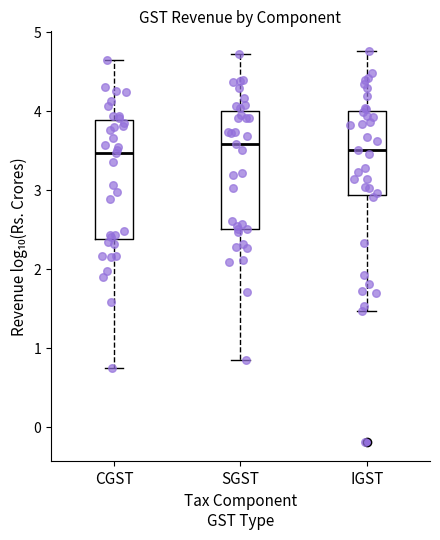

Reading left to right, read every box against the y-axis: the position of its median line, the range the box covers, and the ends of its whiskers. The values are not printed on the chart, so give them approximately, as read against the axis.

CGST: median 3.5, box 2.4 to 3.9, whiskers 0.8 to 4.7
SGST: median 3.6, box 2.5 to 4.0, whiskers 0.9 to 4.7
IGST: median 3.5, box 2.9 to 4.0, whiskers 1.5 to 4.8